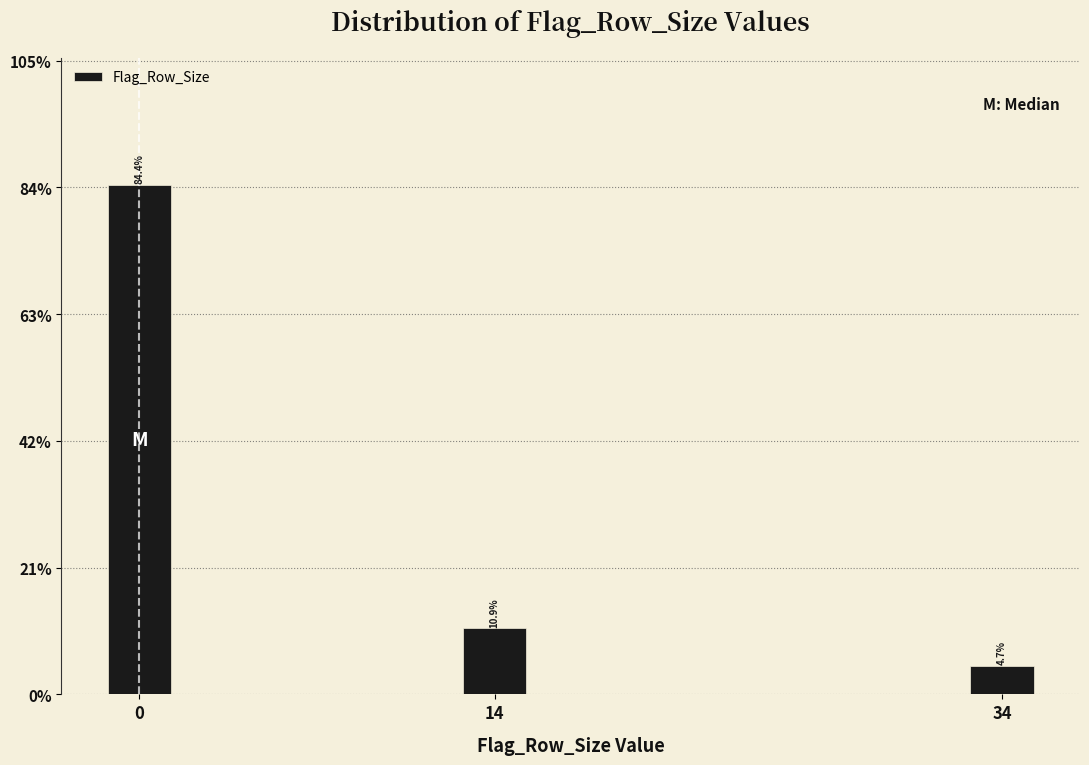

Reading left to right, what are all the values shown in this chart?

84.4	10.9	4.7